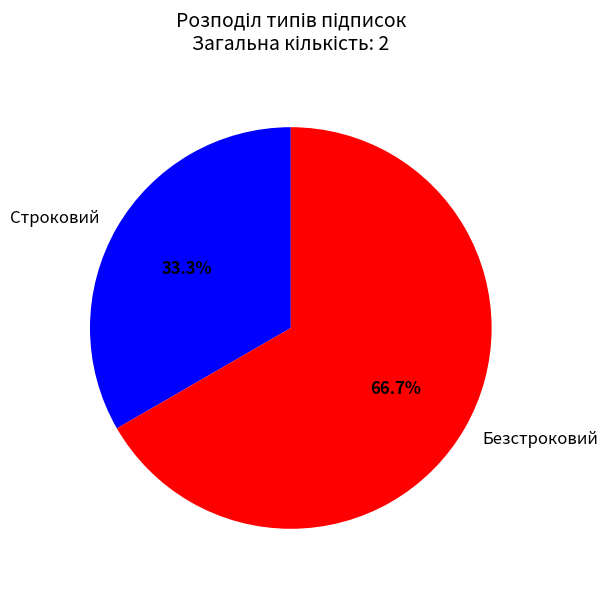

The Строковий slice represents 33% of the pie. True or false?

True